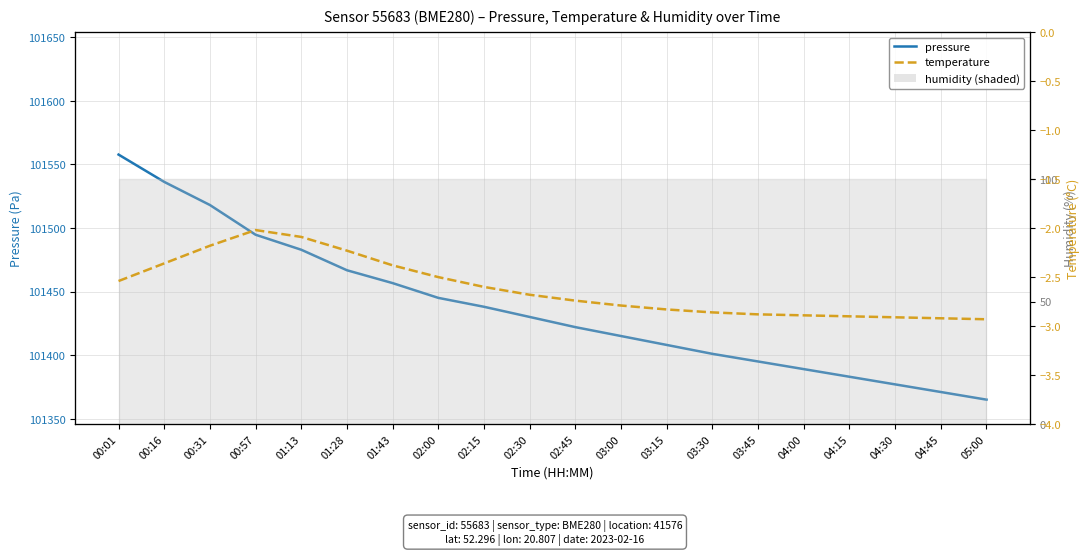

Which has a higher value, 04:15 or 00:01?

00:01